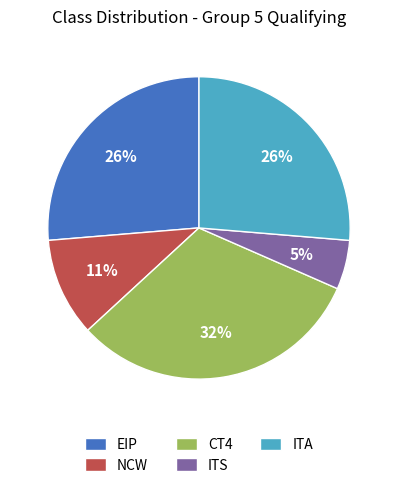

Which category has the biggest portion of the pie?

CT4